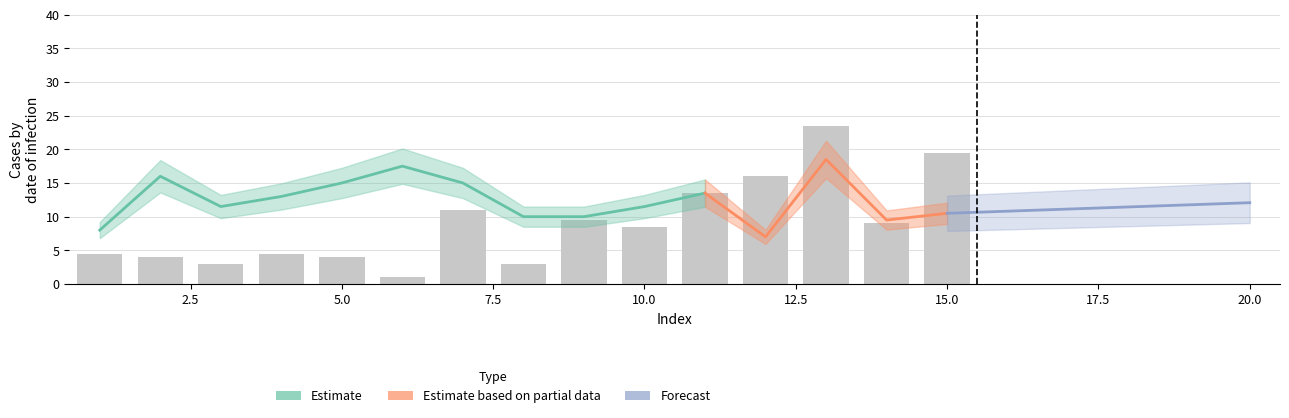

Between 2 and 11, which is larger?

11